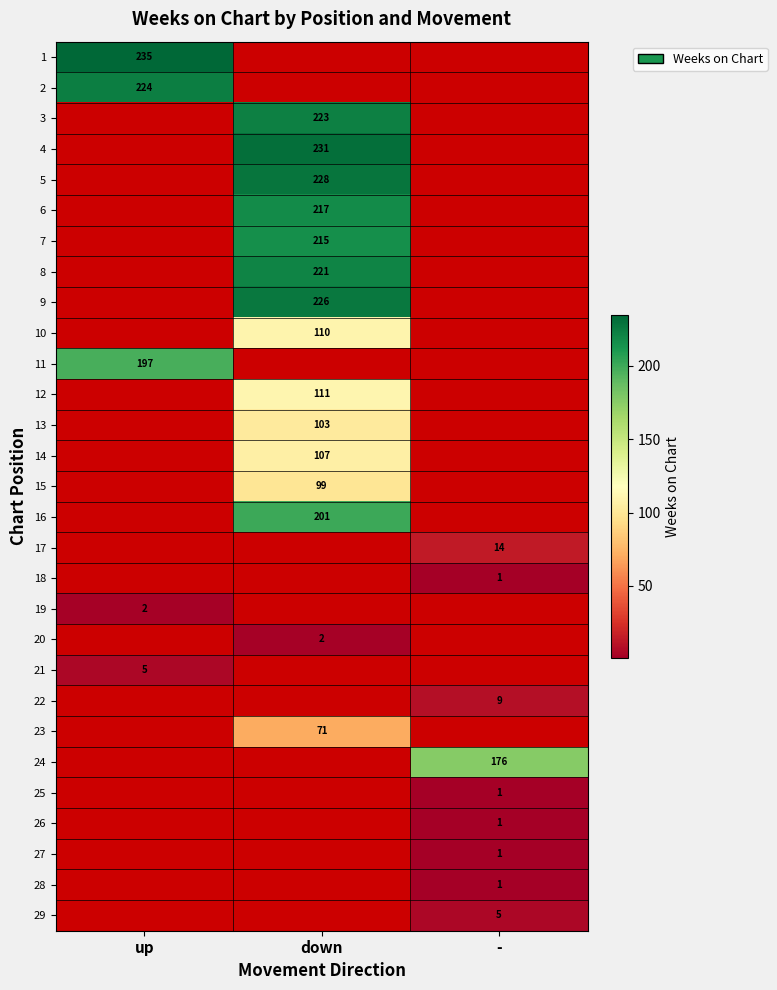

Is it true that 8 equals 221 at down?

True